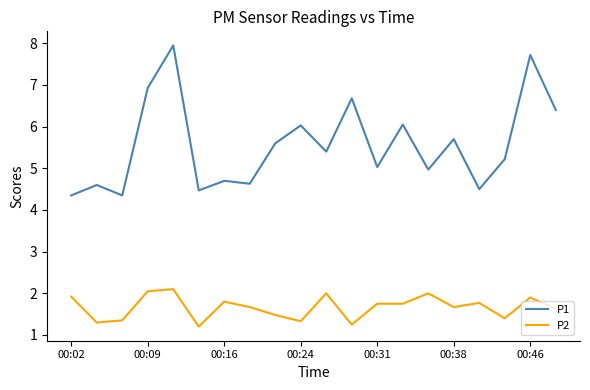

True or false: P2 and P1 cross at least once.

False